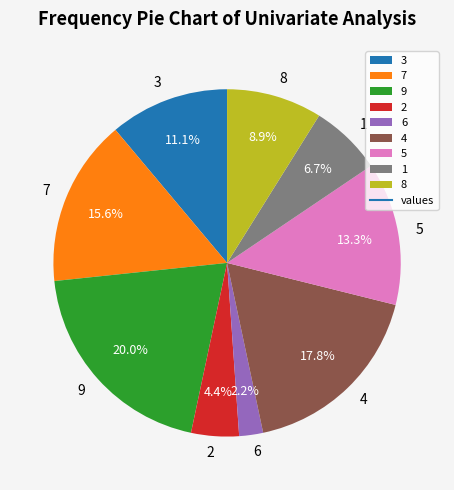

To the nearest percent, what percentage of the pie is 2?

4%